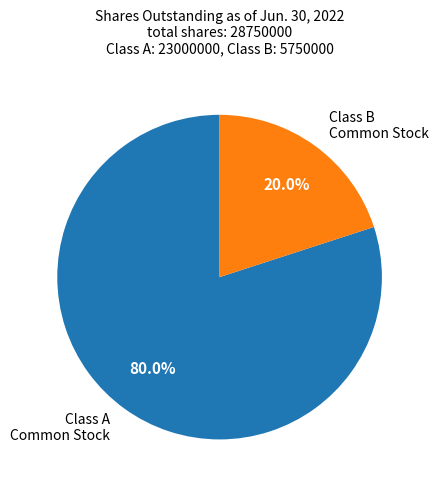

Does any single category account for the majority?

Yes